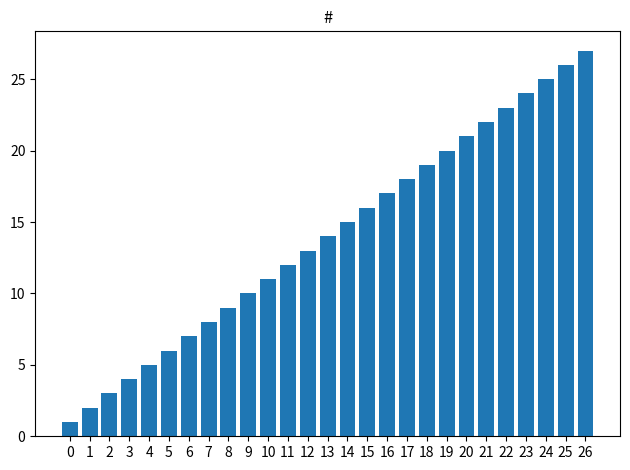

How many data points are less than 14?

13